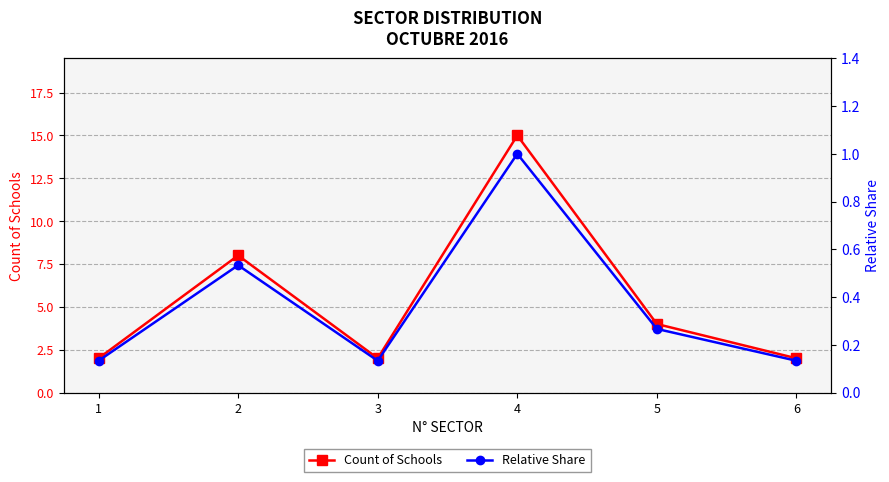

Reading left to right, extract all data points from this chart.

Count of Schools: 2.0	8.0	2.0	15.0	4.0	2.0
Relative Share: 0.1	0.5	0.1	1.0	0.3	0.1